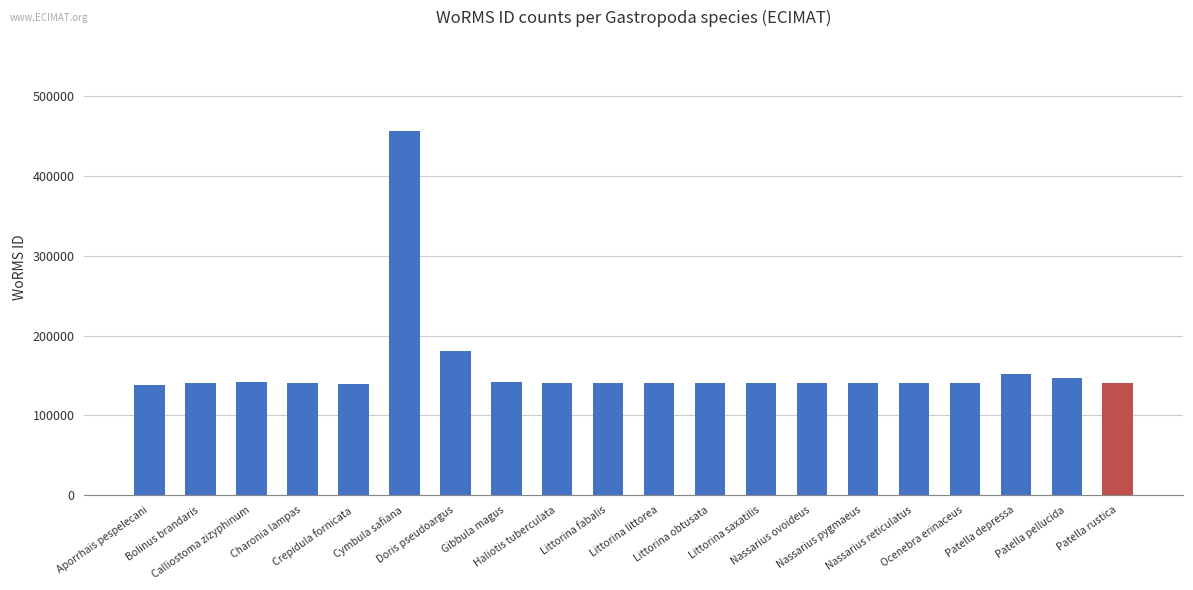

What is the smallest value displayed?

138760